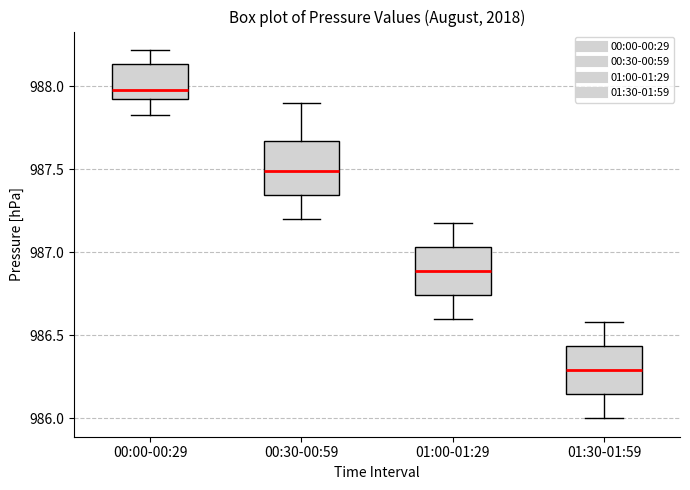

Reading left to right, read every box against the y-axis: the position of its median line, the range the box covers, and the ends of its whiskers. The values are not printed on the chart, so give them approximately, as read against the axis.

00:00-00:29: median 988.00, box 987.90 to 988.15, whiskers 987.85 to 988.20
00:30-00:59: median 987.50, box 987.35 to 987.65, whiskers 987.20 to 987.90
01:00-01:29: median 986.90, box 986.75 to 987.05, whiskers 986.60 to 987.20
01:30-01:59: median 986.30, box 986.15 to 986.45, whiskers 986.00 to 986.60